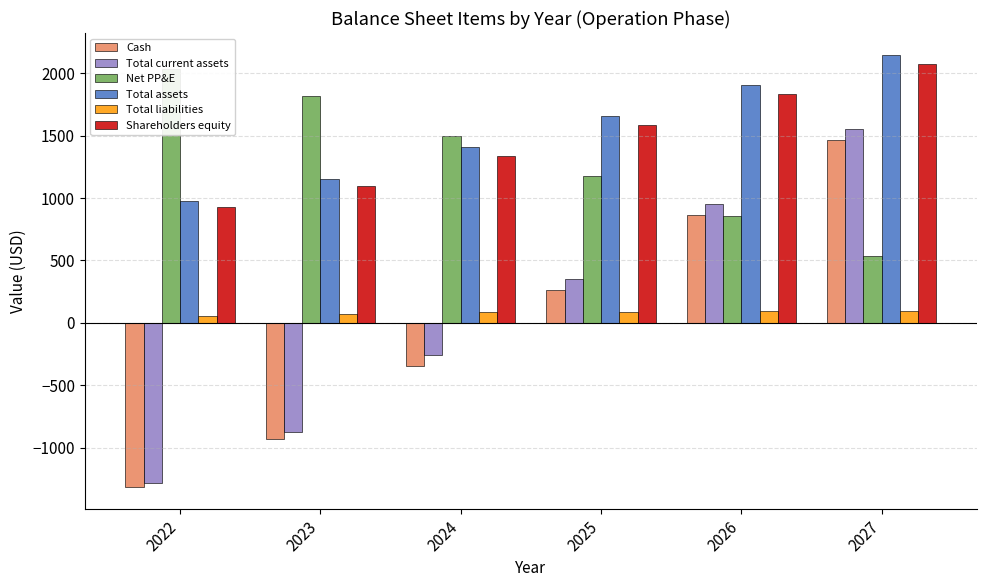

Rank the categories by Shareholders equity value from lowest to highest.

2022, 2023, 2024, 2025, 2026, 2027